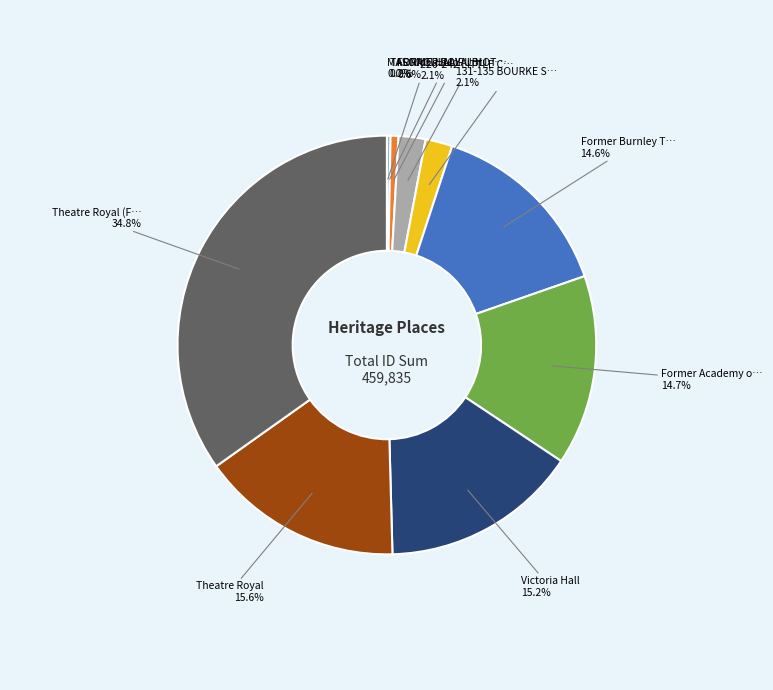

Is there a majority slice in this chart?

No